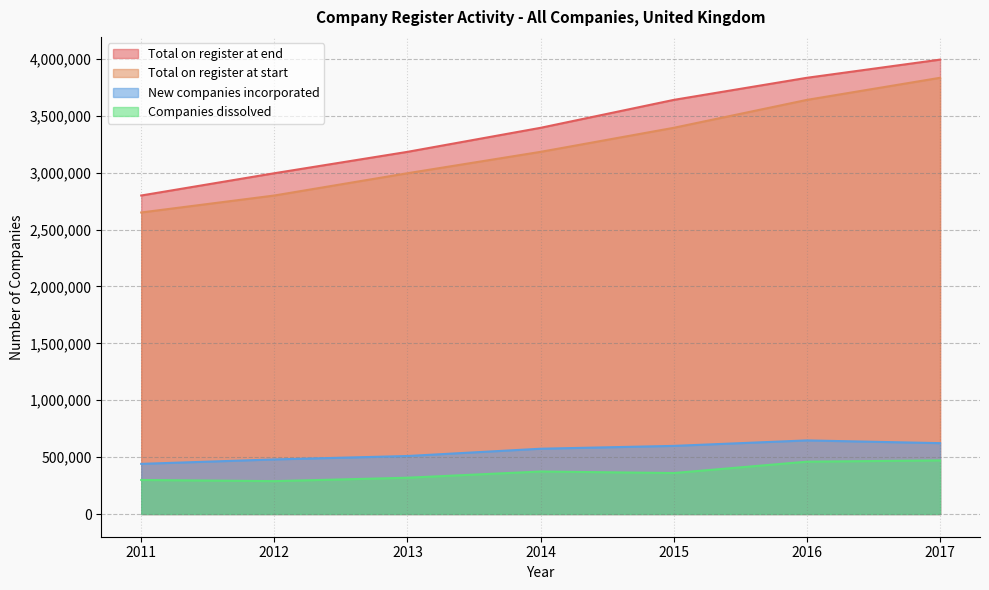

What is the total value across all series at 2015?

7991941